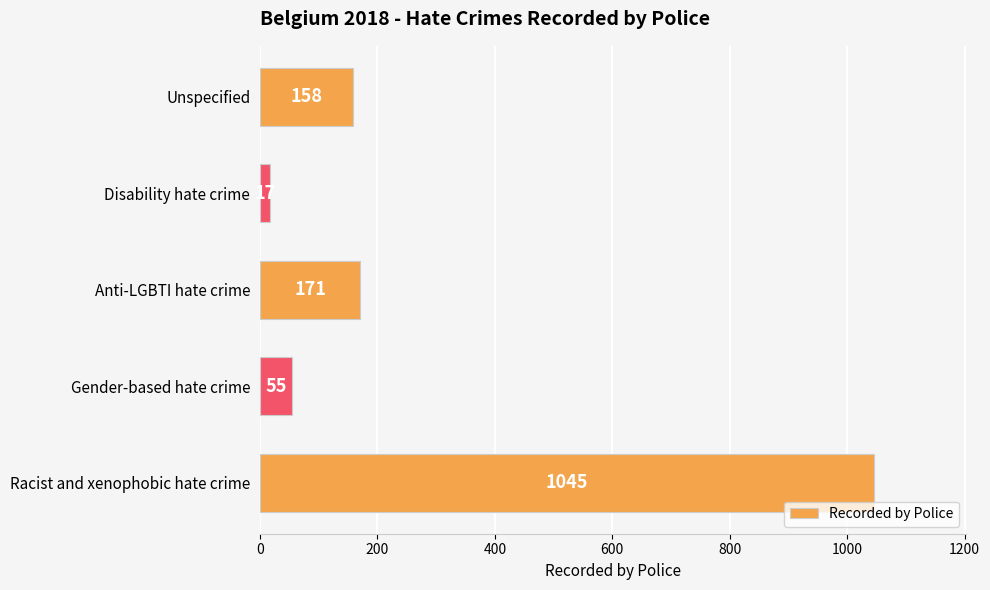

What is the average value?

289